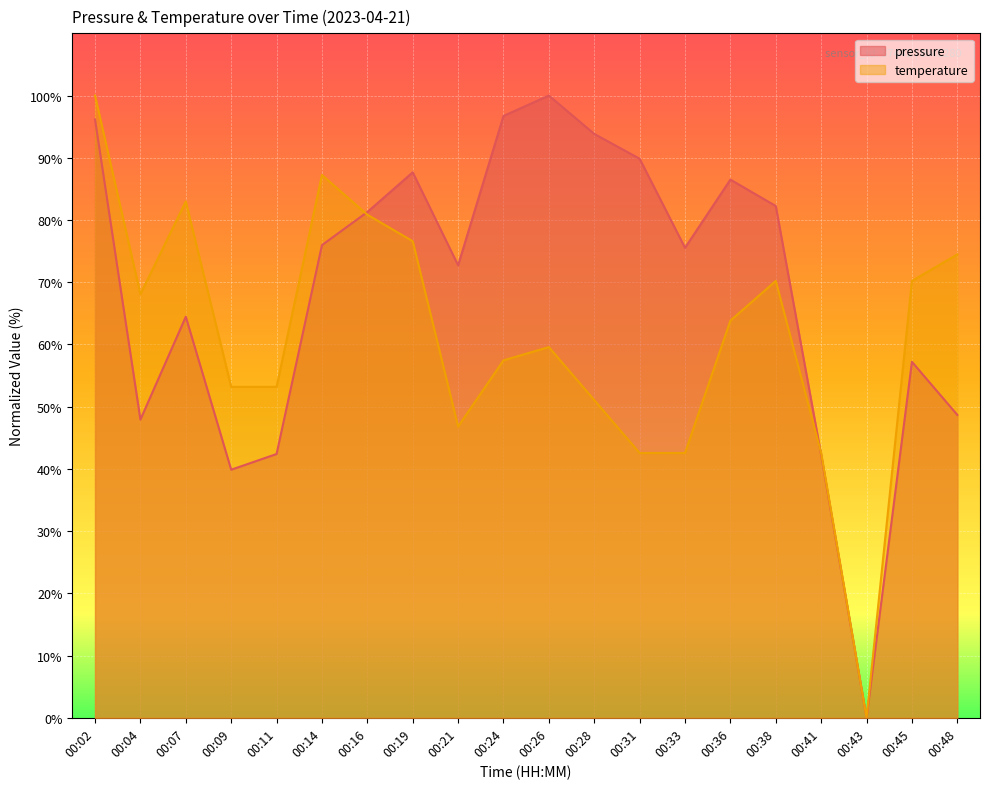

List the series in order of their overall mean, lowest first.

temperature, pressure